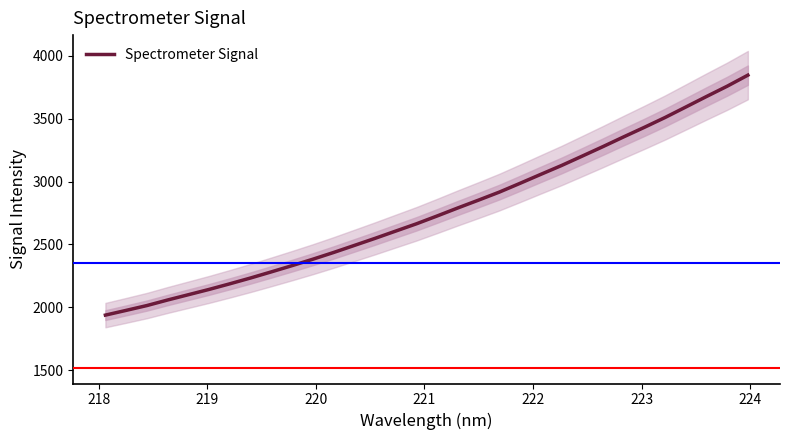

What is the maximum value for Spectrometer Signal?

3845.0